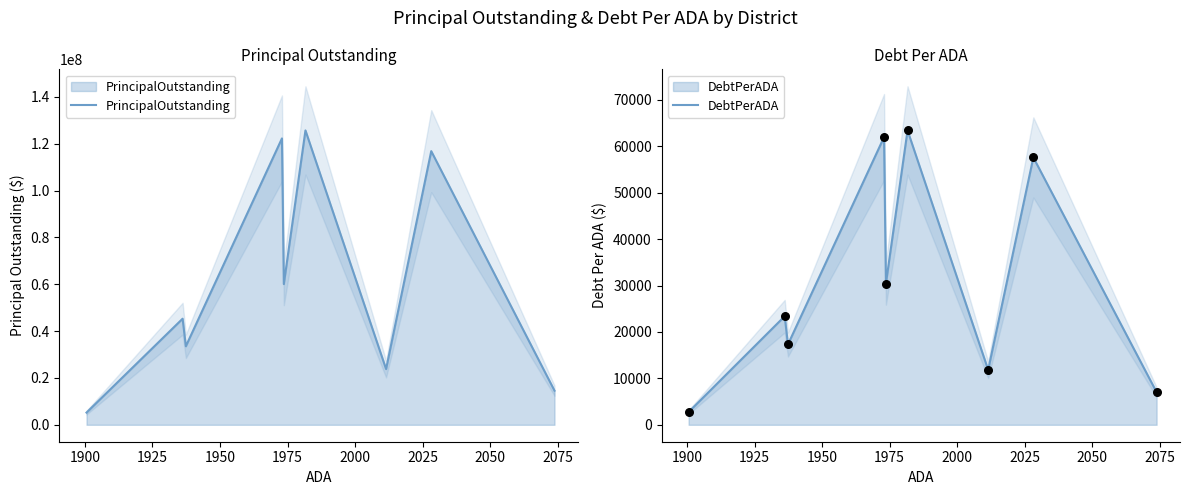

Which series has the largest Y range (max minus min)?

PrincipalOutstanding